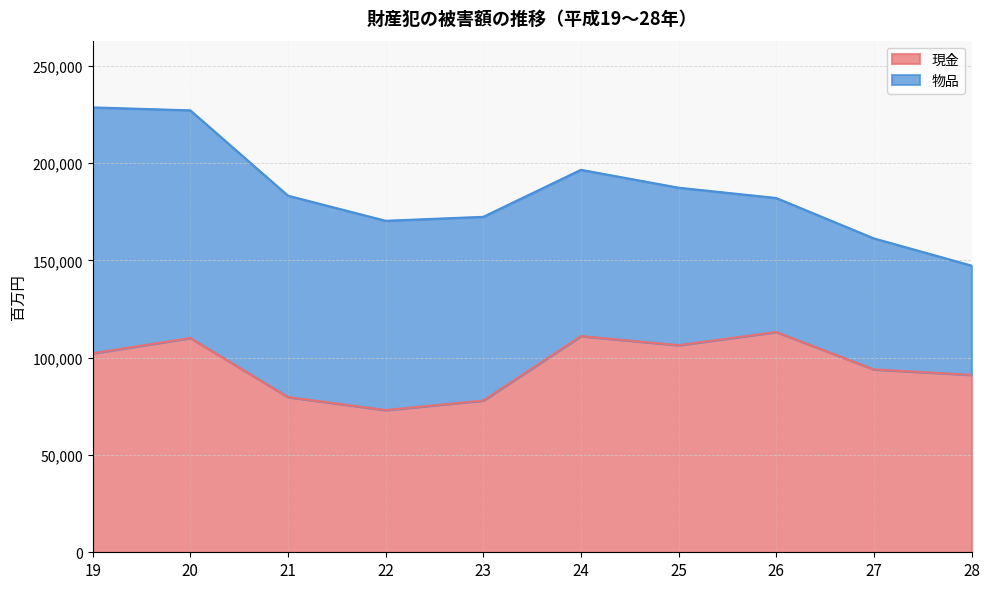

Rank the categories by value from highest to lowest.

26, 24, 20, 25, 19, 27, 28, 21, 23, 22